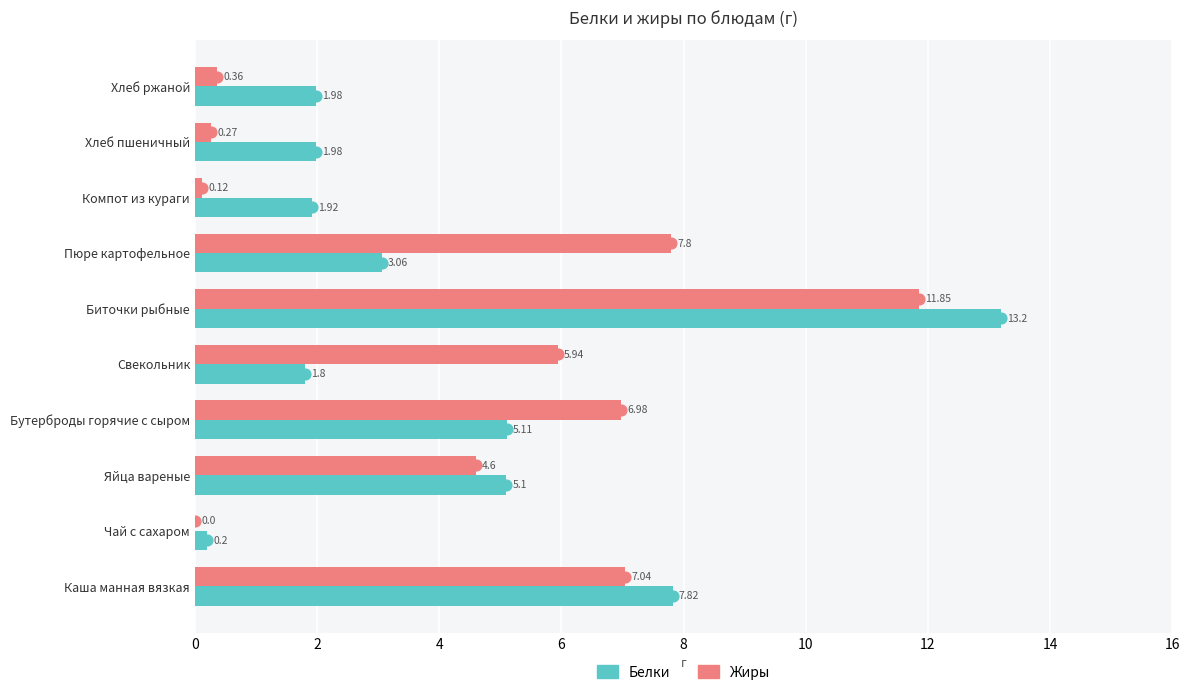

Which series has the largest Y range (max minus min)?

Белки